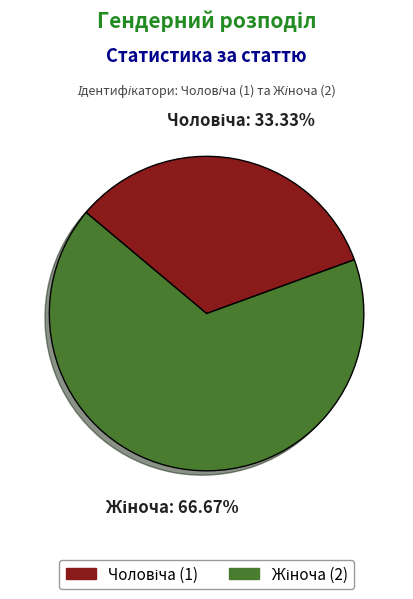

Is there a majority slice in this chart?

Yes